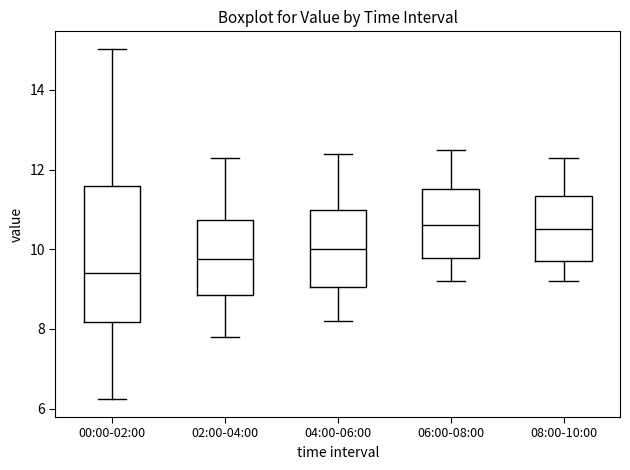

Where does the lower whisker of the box for 02:00-04:00 end on the y-axis? The values are not printed on the chart, so give them approximately, as read against the axis.

7.8